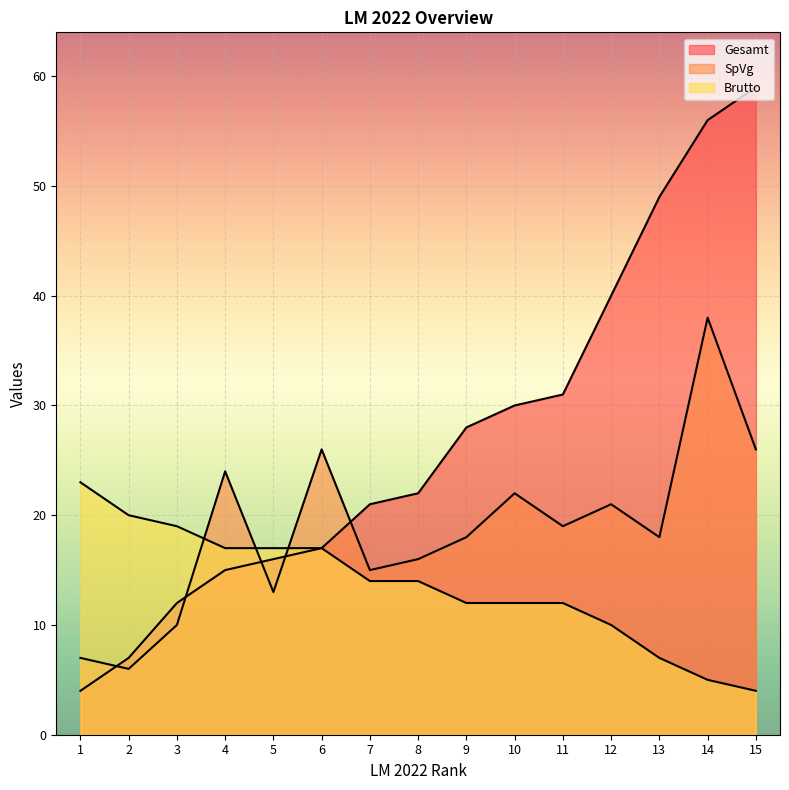

Reading left to right, list all the values displayed in this chart.

Gesamt: 1=4	2=7	3=12	4=15	5=16	6=17	7=21	8=22	9=28	10=30	11=31	12=40	13=49	14=56	15=59
SpVg: 1=7	2=6	3=10	4=24	5=13	6=26	7=15	8=16	9=18	10=22	11=19	12=21	13=18	14=38	15=26
Brutto: 1=23	2=20	3=19	4=17	5=17	6=17	7=14	8=14	9=12	10=12	11=12	12=10	13=7	14=5	15=4